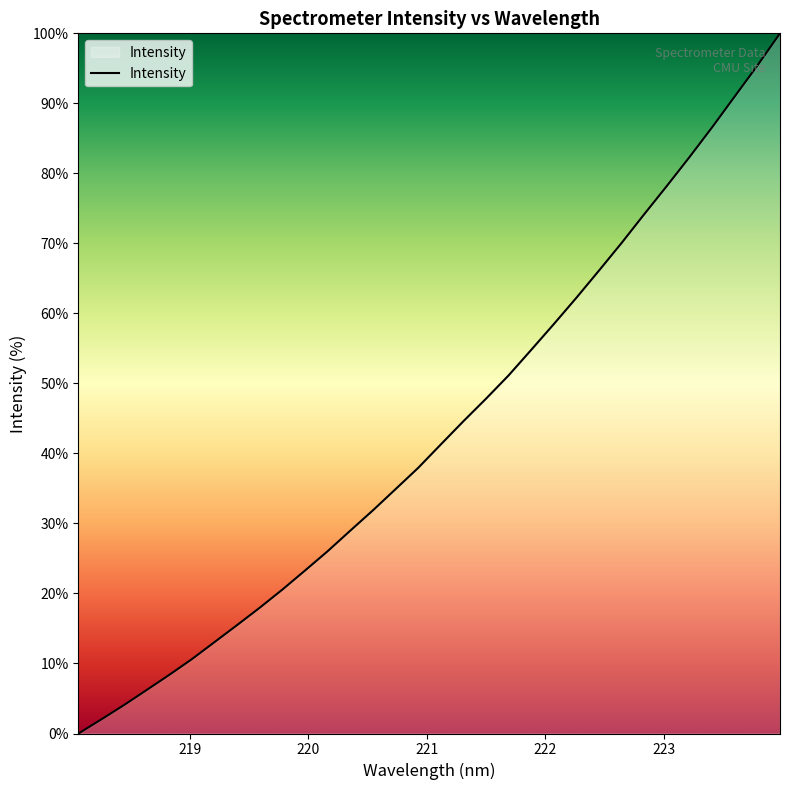

What is the greatest value displayed?

100.0